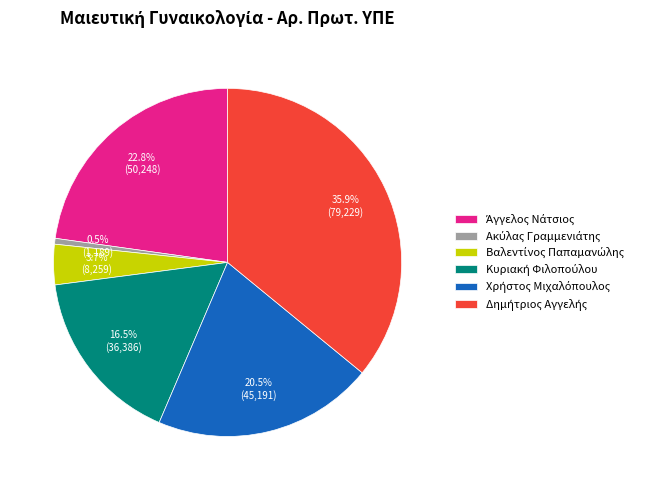

Does any single category account for the majority?

No